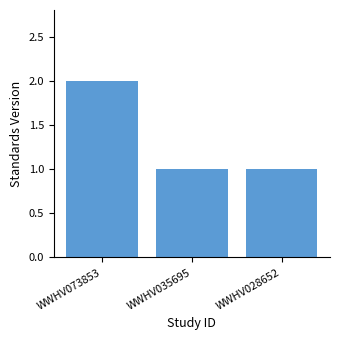

What is the change in value from WWHV073853 to WWHV035695?

-1